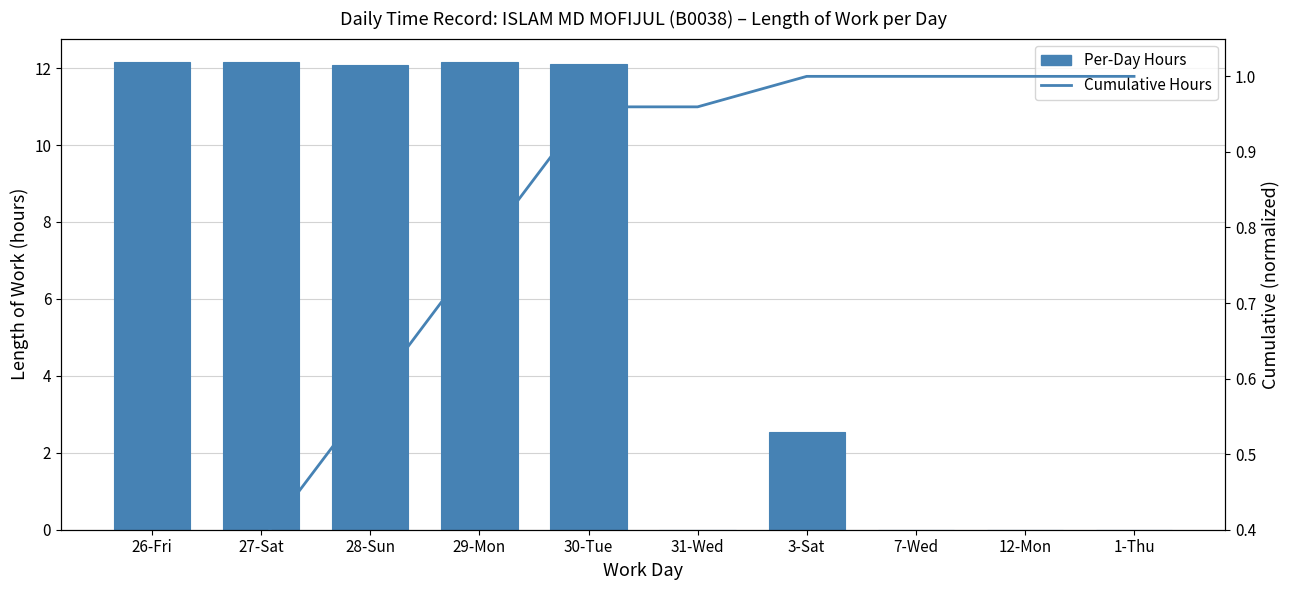

The value of Per-Day Hours at 30-Tue is 7.0. True or false?

False